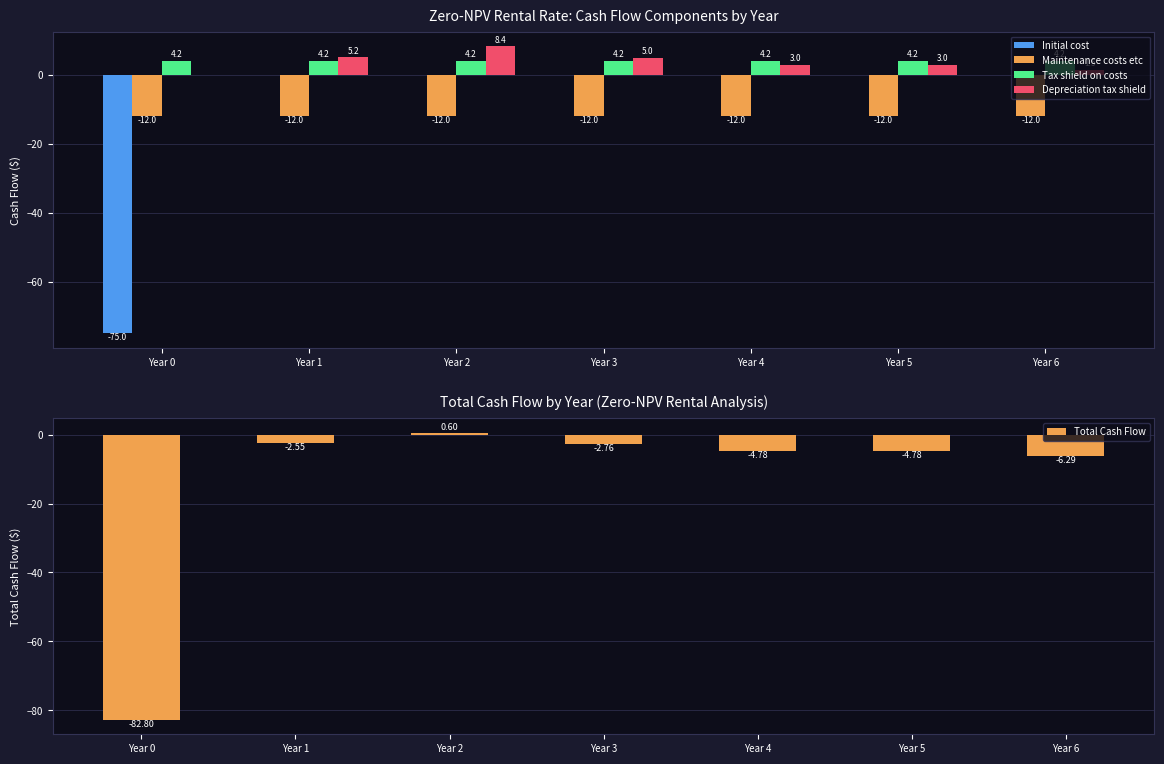

Is the value of Total Cash Flow at Year 4 greater than the value of Tax shield on costs at Year 6?

No